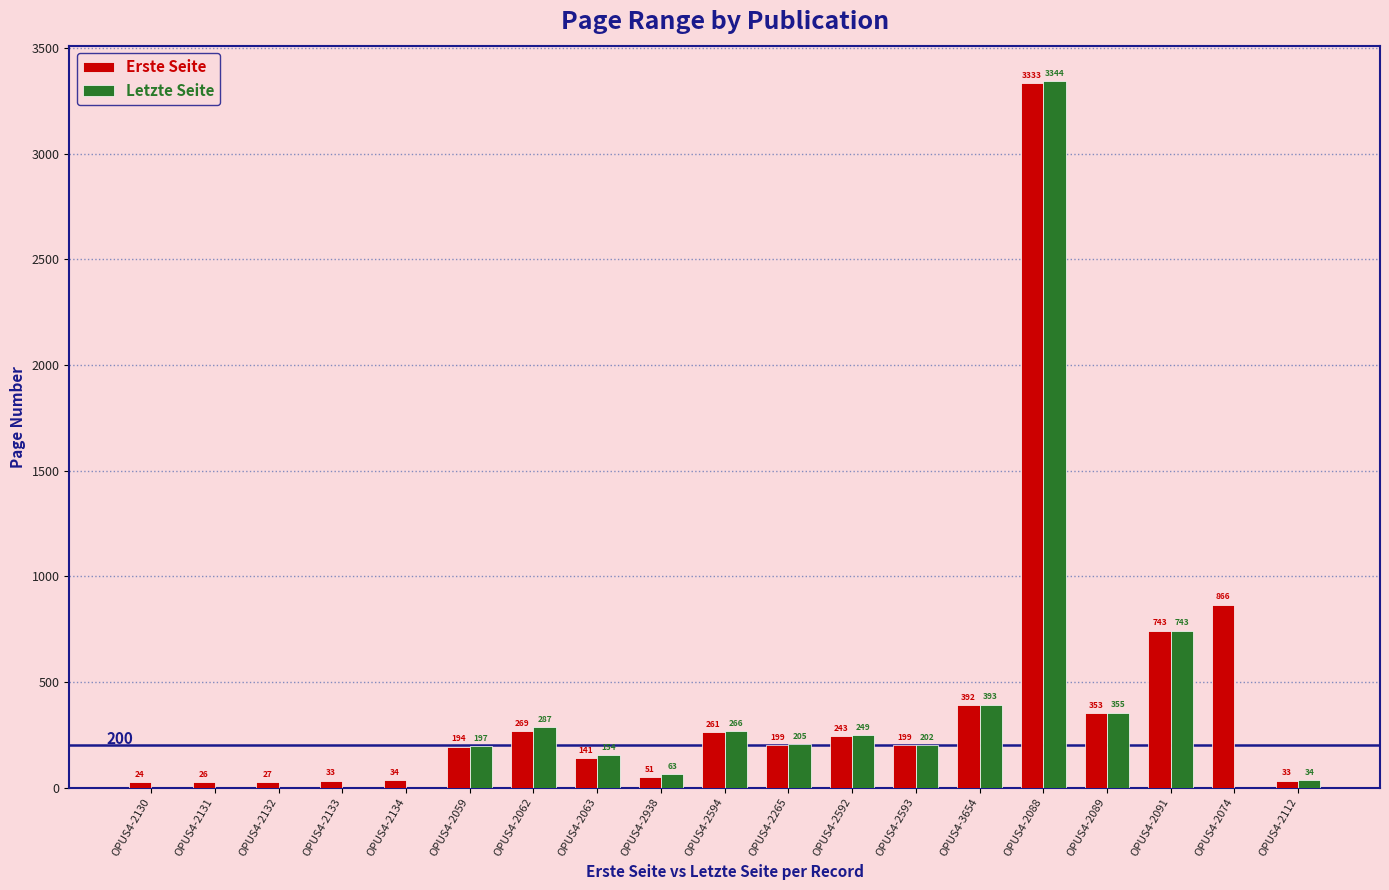

What is the difference between the Erste Seite values at OPUS4-3654 and OPUS4-2091?

351